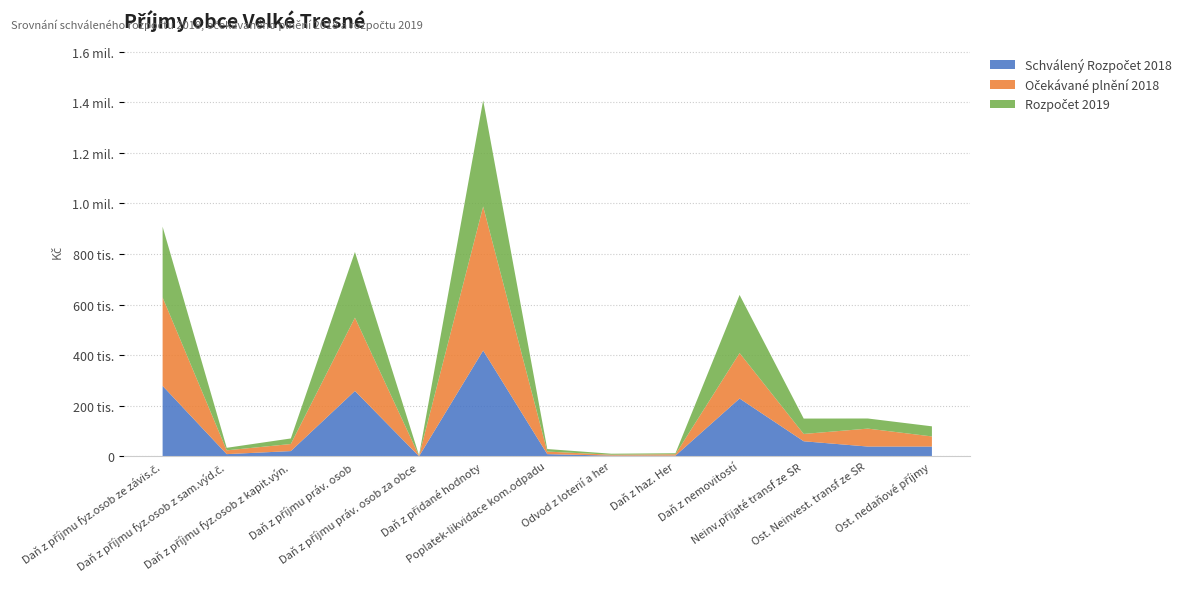

Reading left to right, list all the values displayed in this chart.

Schválený Rozpočet 2018: Daň z příjmu fyz.osob ze závis.č.=280000	Daň z příjmu fyz.osob z sam.výd.č.=10000	Daň z příjmu fyz.osob z kapit.výn.=22000	Daň z příjmu práv. osob=260000	Daň z příjmu práv. osob za obce=1500	Daň z přidané hodnoty=420000	Poplatek-likvidace kom.odpadu=10000	Odvod z loterií a her=4000	Daň z haz. Her=4000	Daň z nemovitostí=230000	Neinv.přijaté transf ze SR=60900	Ost. Neinvest. transf ze SR=40000	Ost. nedaňové příjmy=40000
Očekávané plnění 2018: Daň z příjmu fyz.osob ze závis.č.=350000	Daň z příjmu fyz.osob z sam.výd.č.=15000	Daň z příjmu fyz.osob z kapit.výn.=28000	Daň z příjmu práv. osob=290000	Daň z příjmu práv. osob za obce=2000	Daň z přidané hodnoty=570000	Poplatek-likvidace kom.odpadu=10100	Odvod z loterií a her=3600	Daň z haz. Her=5500	Daň z nemovitostí=180000	Neinv.přijaté transf ze SR=28900	Ost. Neinvest. transf ze SR=71000	Ost. nedaňové příjmy=40000
Rozpočet 2019: Daň z příjmu fyz.osob ze závis.č.=280000	Daň z příjmu fyz.osob z sam.výd.č.=10000	Daň z příjmu fyz.osob z kapit.výn.=22000	Daň z příjmu práv. osob=260000	Daň z příjmu práv. osob za obce=1500	Daň z přidané hodnoty=420000	Poplatek-likvidace kom.odpadu=10000	Odvod z loterií a her=4000	Daň z haz. Her=4000	Daň z nemovitostí=230000	Neinv.přijaté transf ze SR=60900	Ost. Neinvest. transf ze SR=40000	Ost. nedaňové příjmy=40000